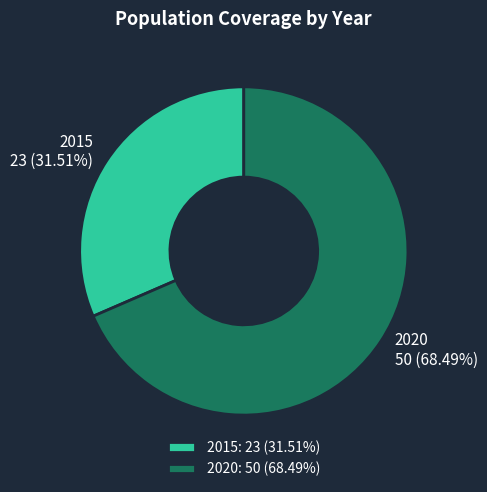

Which slice is the largest?

2020